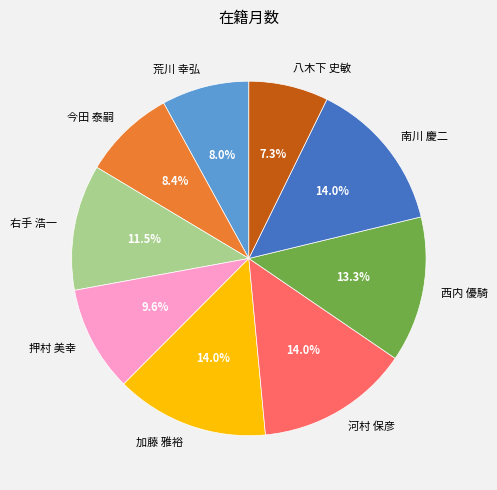

Which slice is the smallest?

八木下 史敏